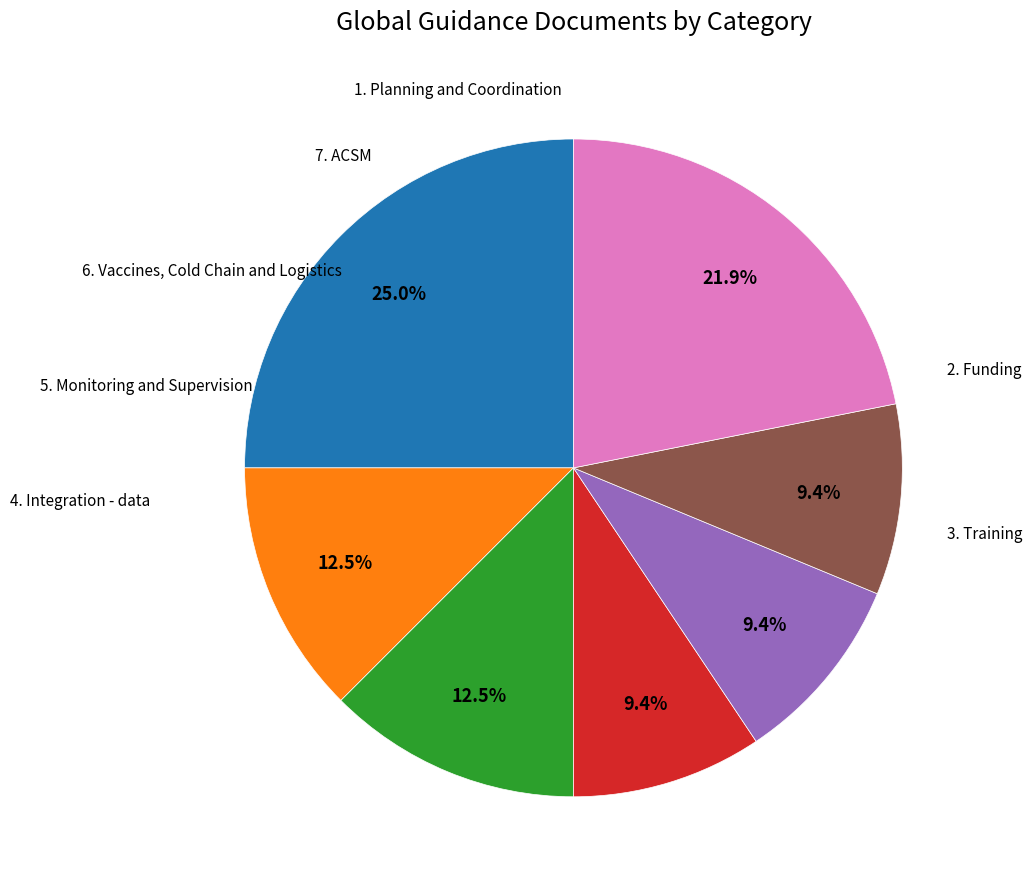

Is there any slice that represents more than half of the pie?

No